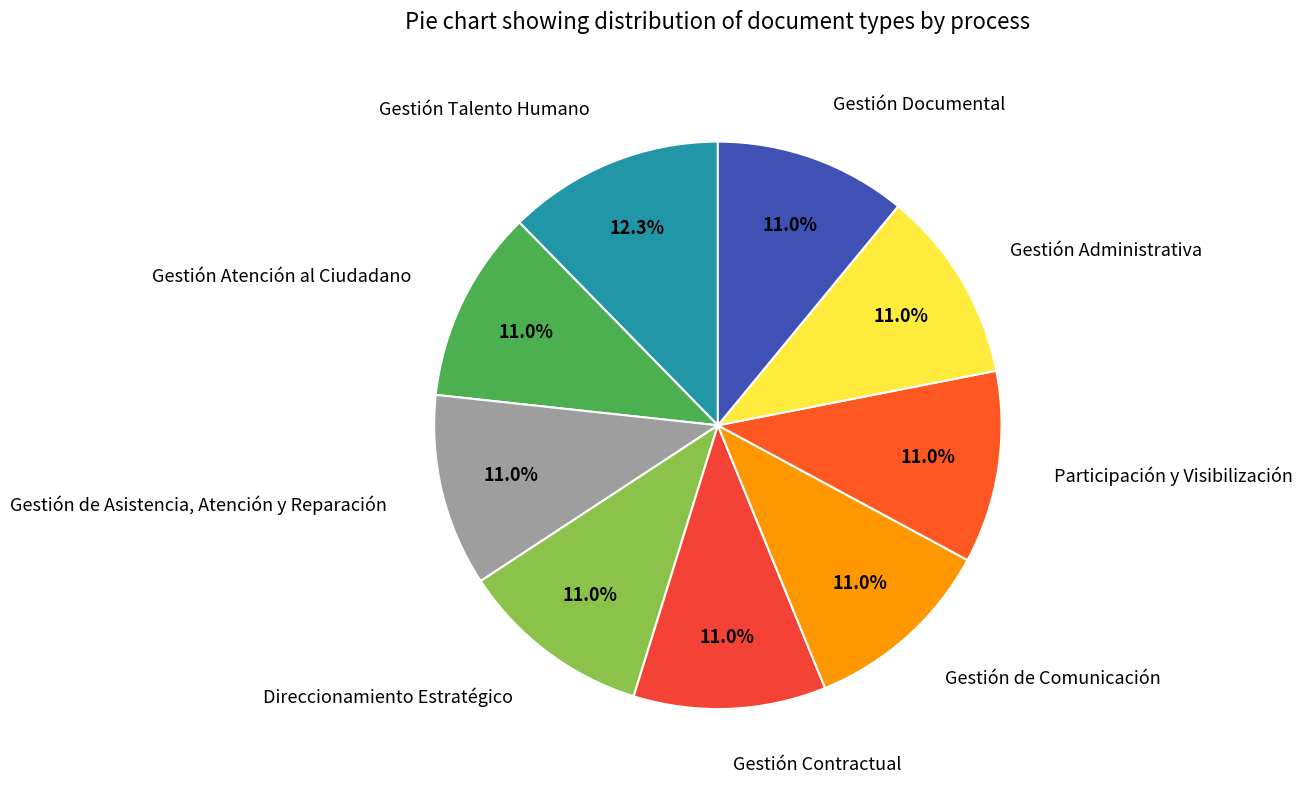

How many segments does this pie chart have?

9